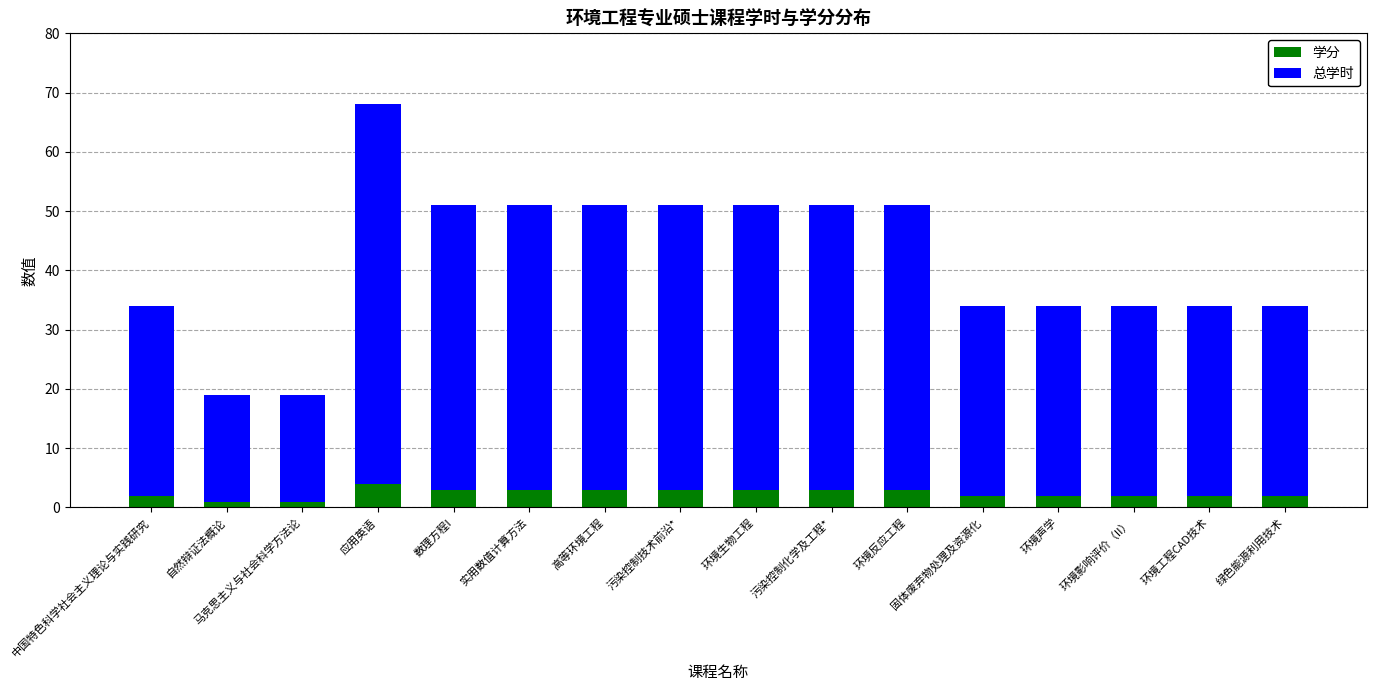

What is the total value across all series at 污染控制技术前沿*?

51